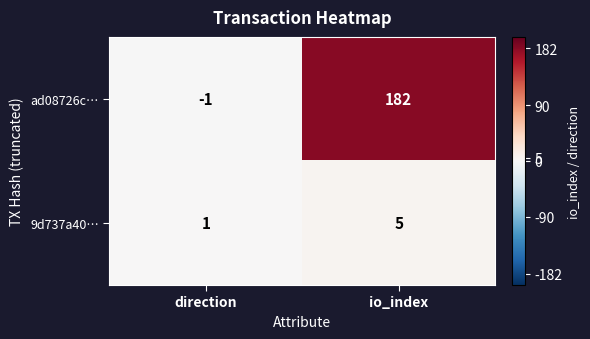

Which series has the largest range (max minus min)?

ad08726c…